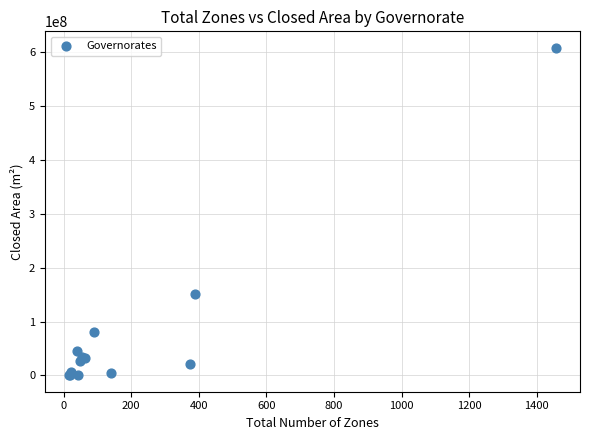

What Y value in the scatter plot is closest to 304435187?

151137942